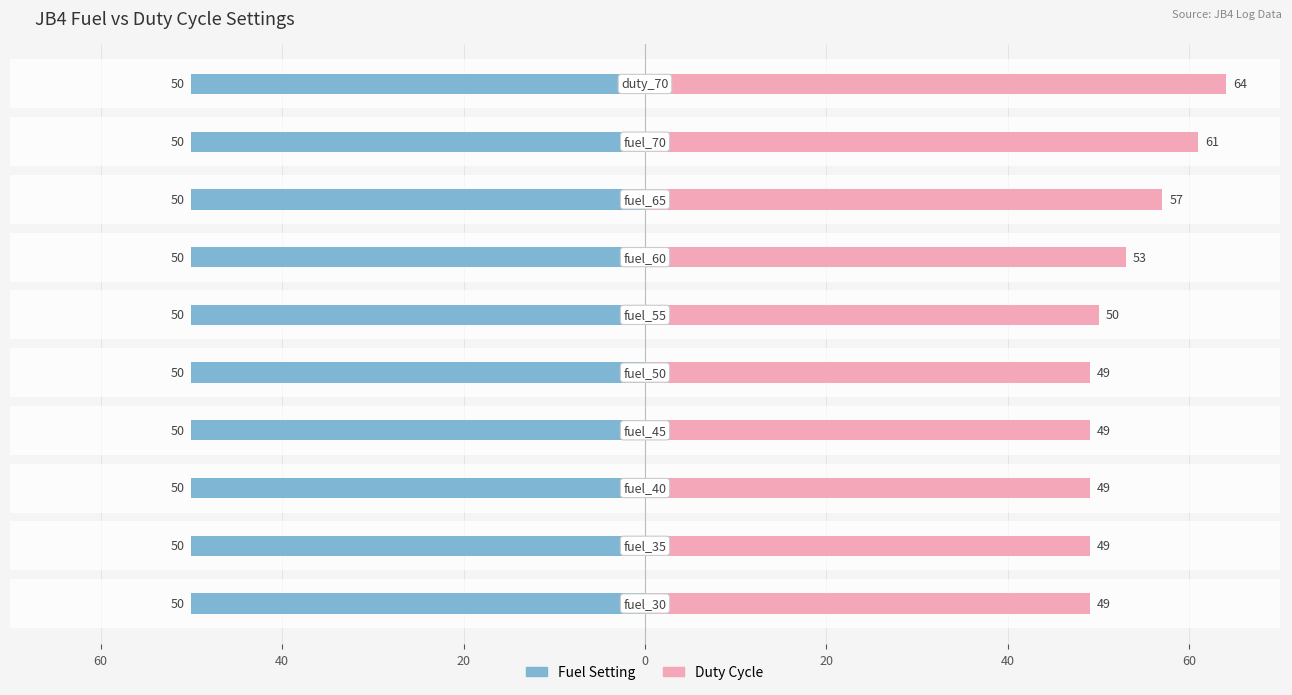

How many bars are there in total?

20